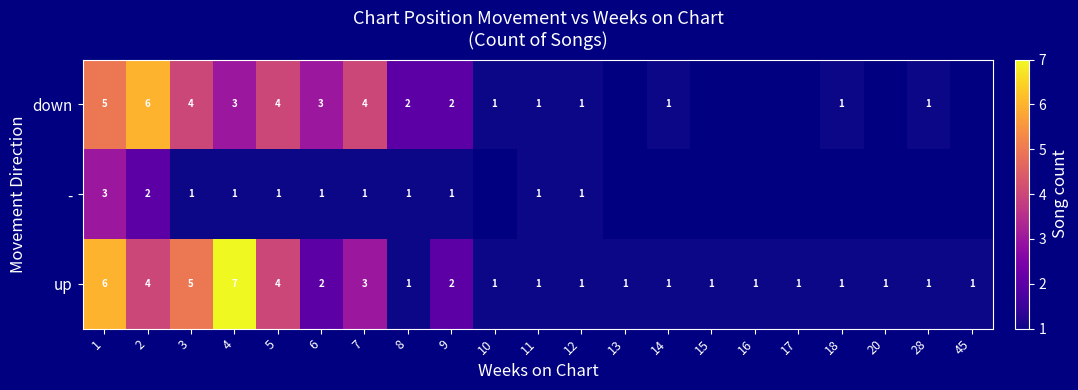

The value of down at 2 is 6. True or false?

True